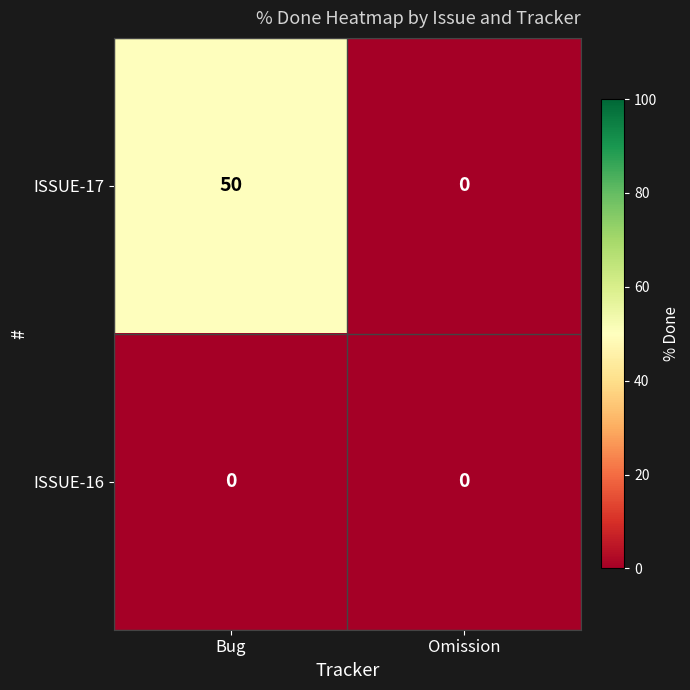

How many categories are shown in the chart?

2